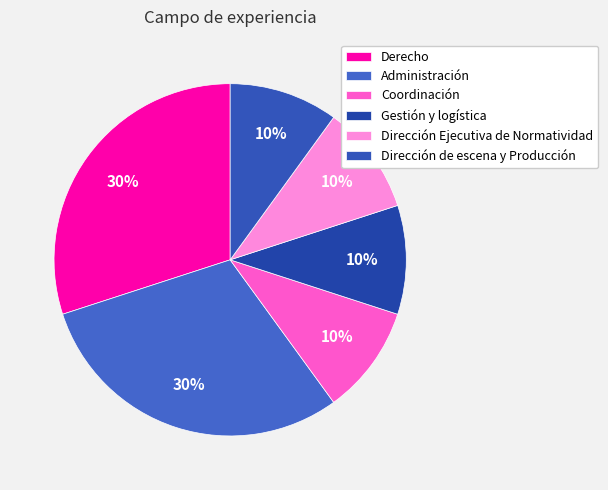

To the nearest percent, what percentage of the pie is Gestión y logística?

10%